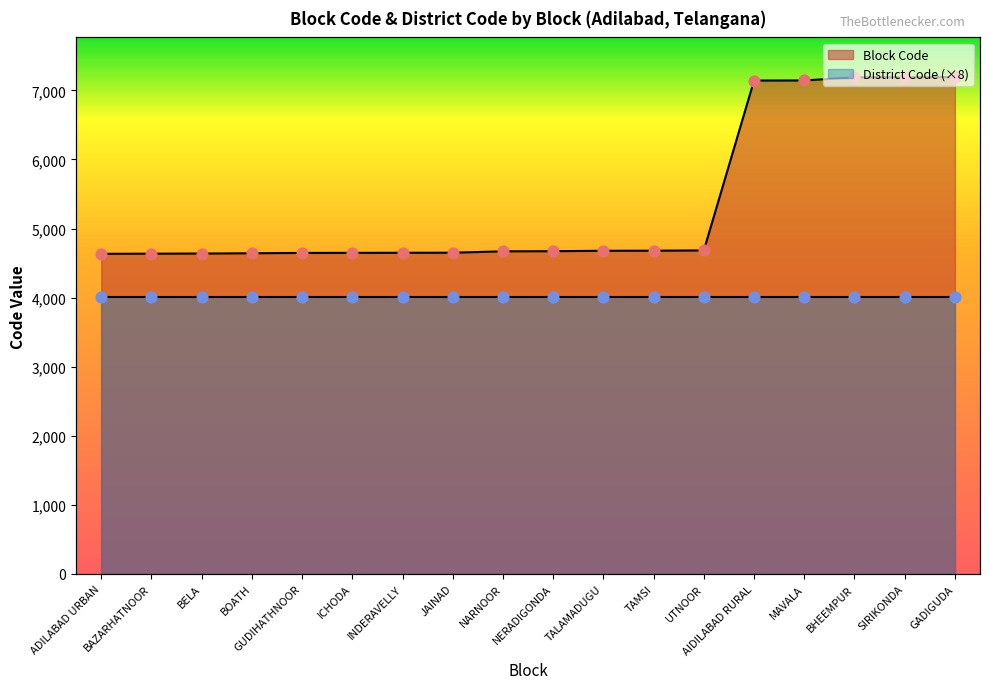

What is the ratio of the value at TALAMADUGU to the value at ADILABAD URBAN?

1.0